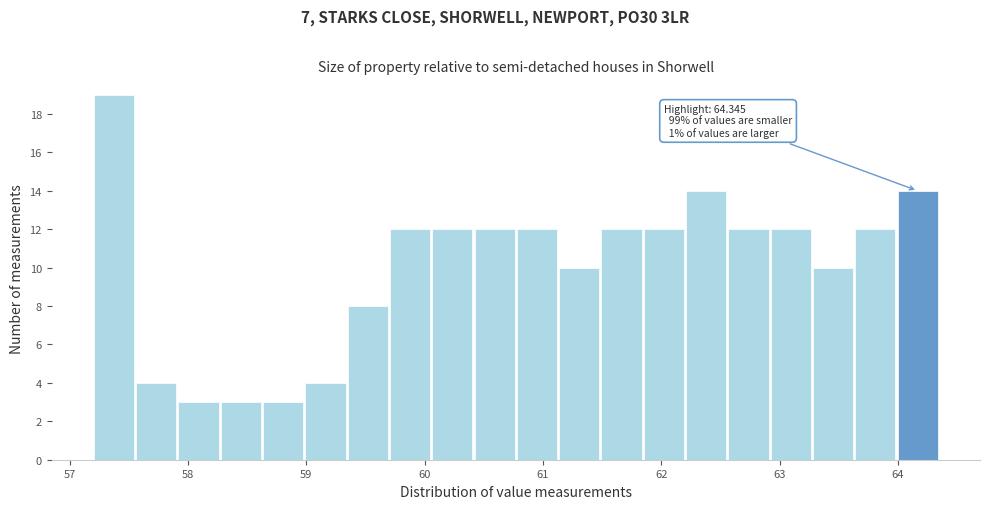

Around what value on the x-axis is the tallest bar? Give the approximate position of its centre, as read against the axis.

57.4